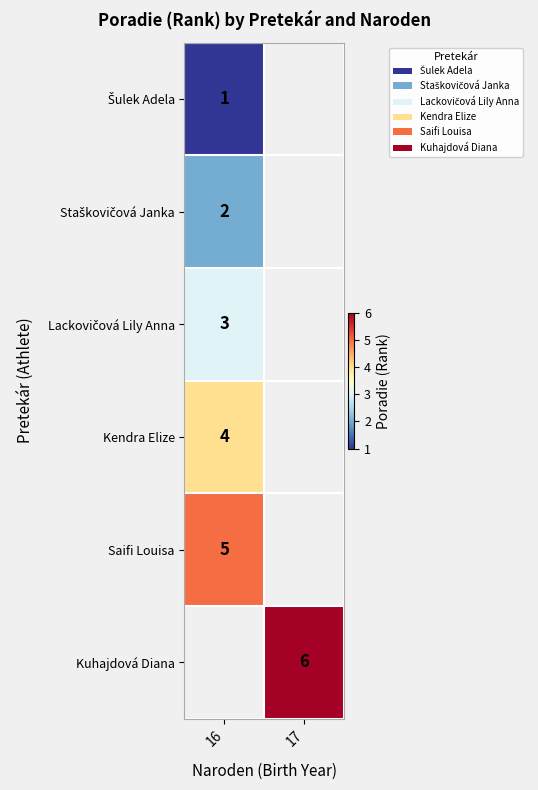

The Kuhajdová Diana series shows 4 at 17. True or false?

False